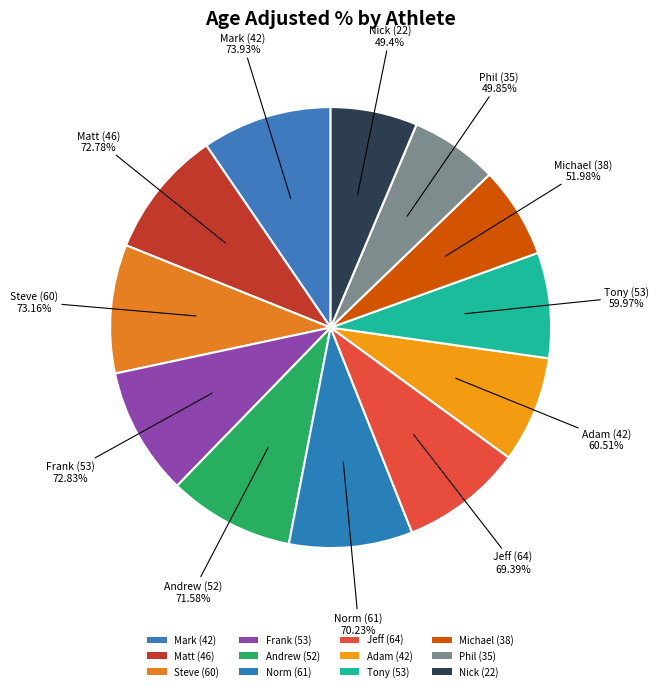

To the nearest percent, what portion does Michael (38) represent?

7%